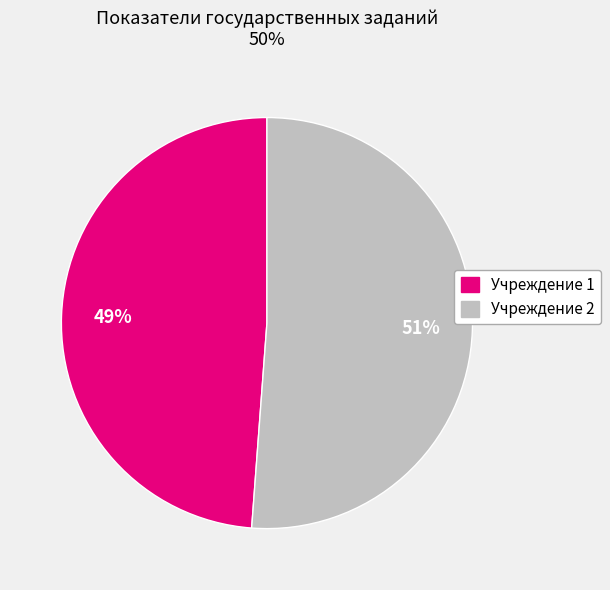

Is there a majority slice in this chart?

Yes